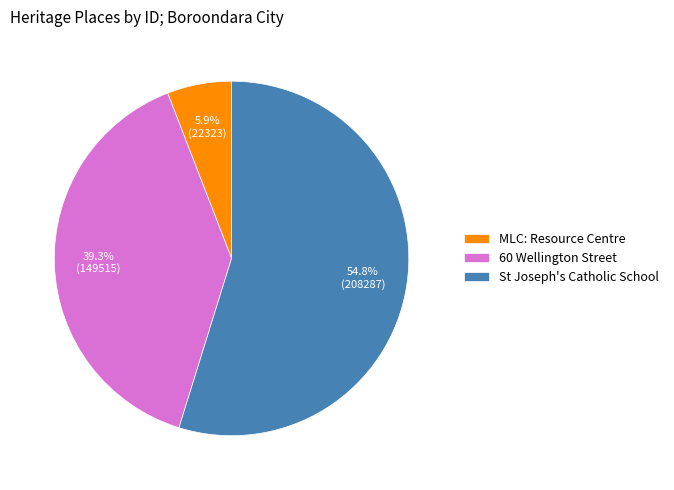

To the nearest percent, what is the difference between the largest and smallest slice percentages?

49%